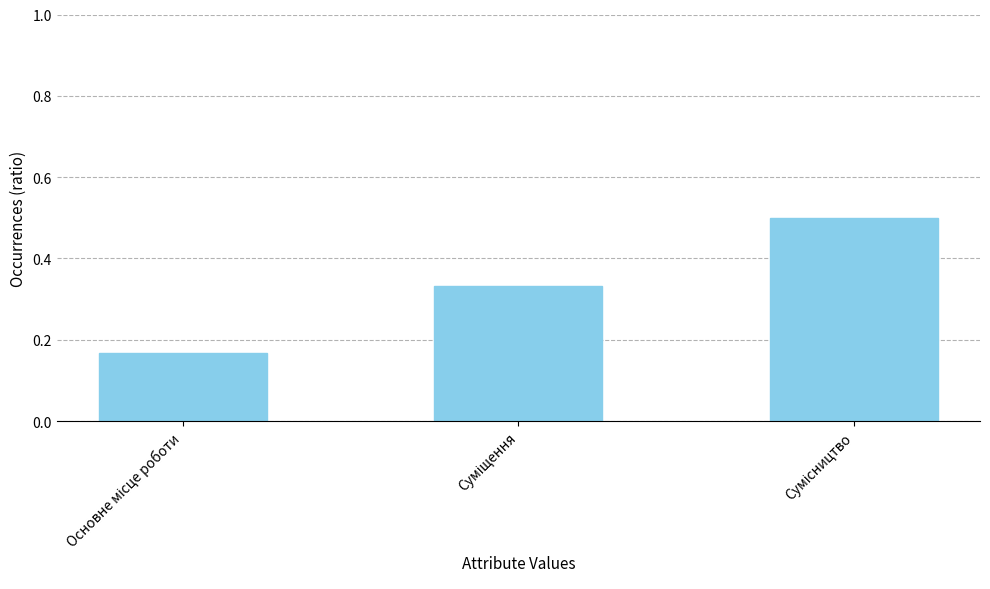

Count the values in the range 0 to 1.

3